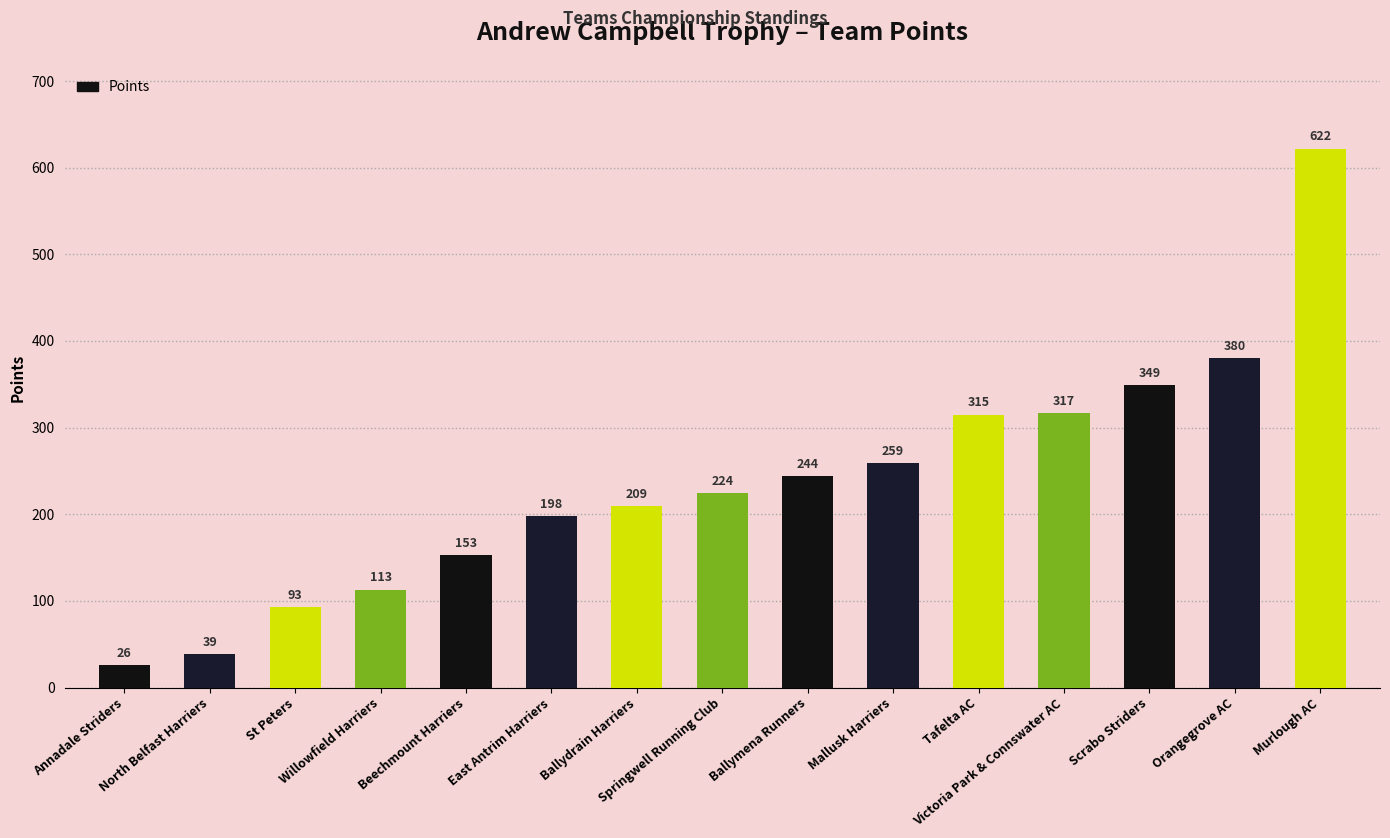

At which label is the value closest to 324?

Victoria Park & Connswater AC